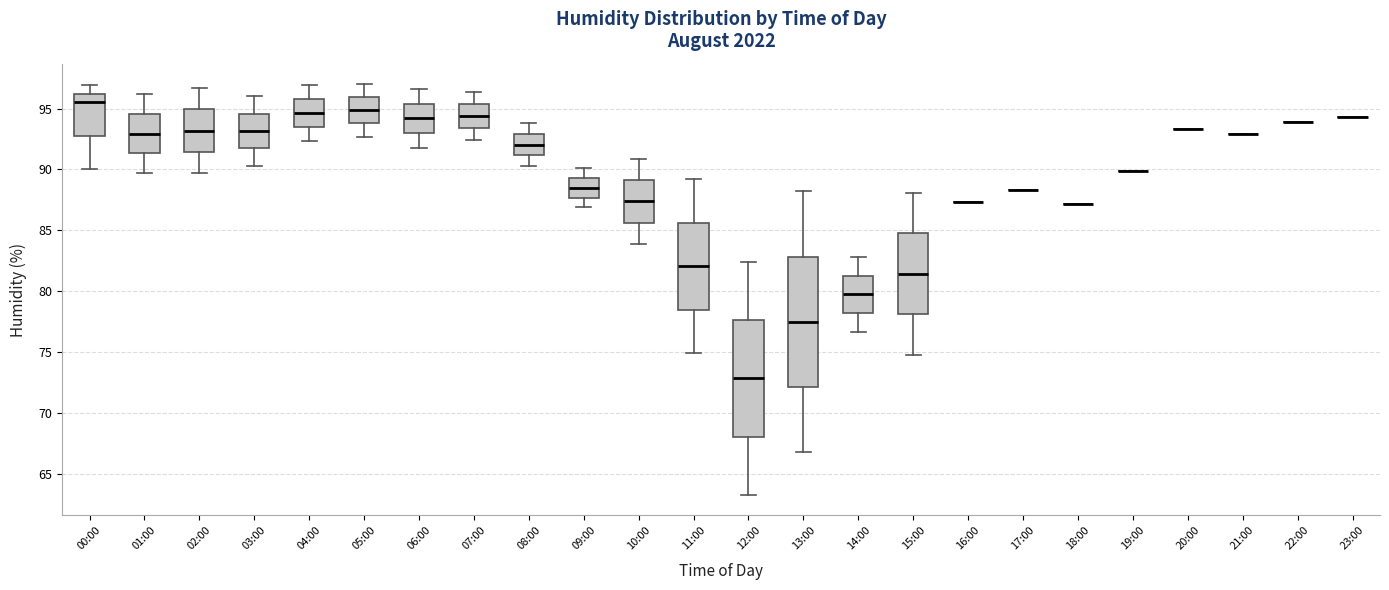

Where does the median line of the box for 10:00 sit on the y-axis? The values are not printed on the chart, so give them approximately, as read against the axis.

87.5